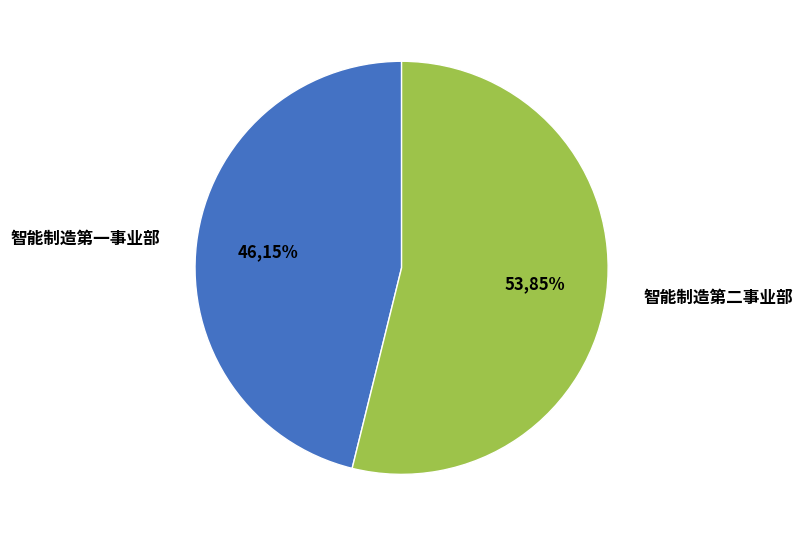

What is the total percentage of 智能制造第二事业部 and 智能制造第一事业部?

100.0%